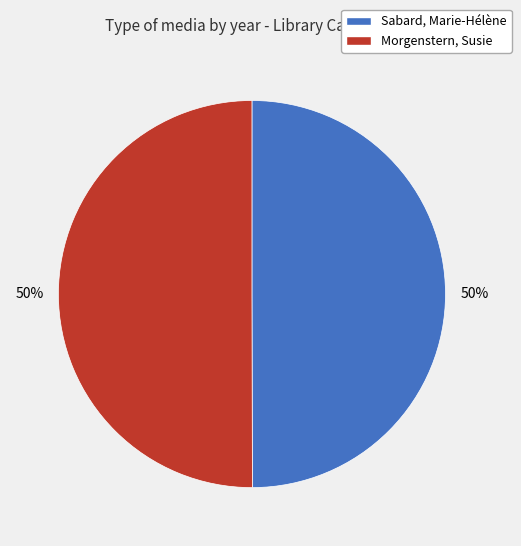

Do Sabard, Marie-Hélène and Morgenstern, Susie together represent more than half of the pie?

Yes